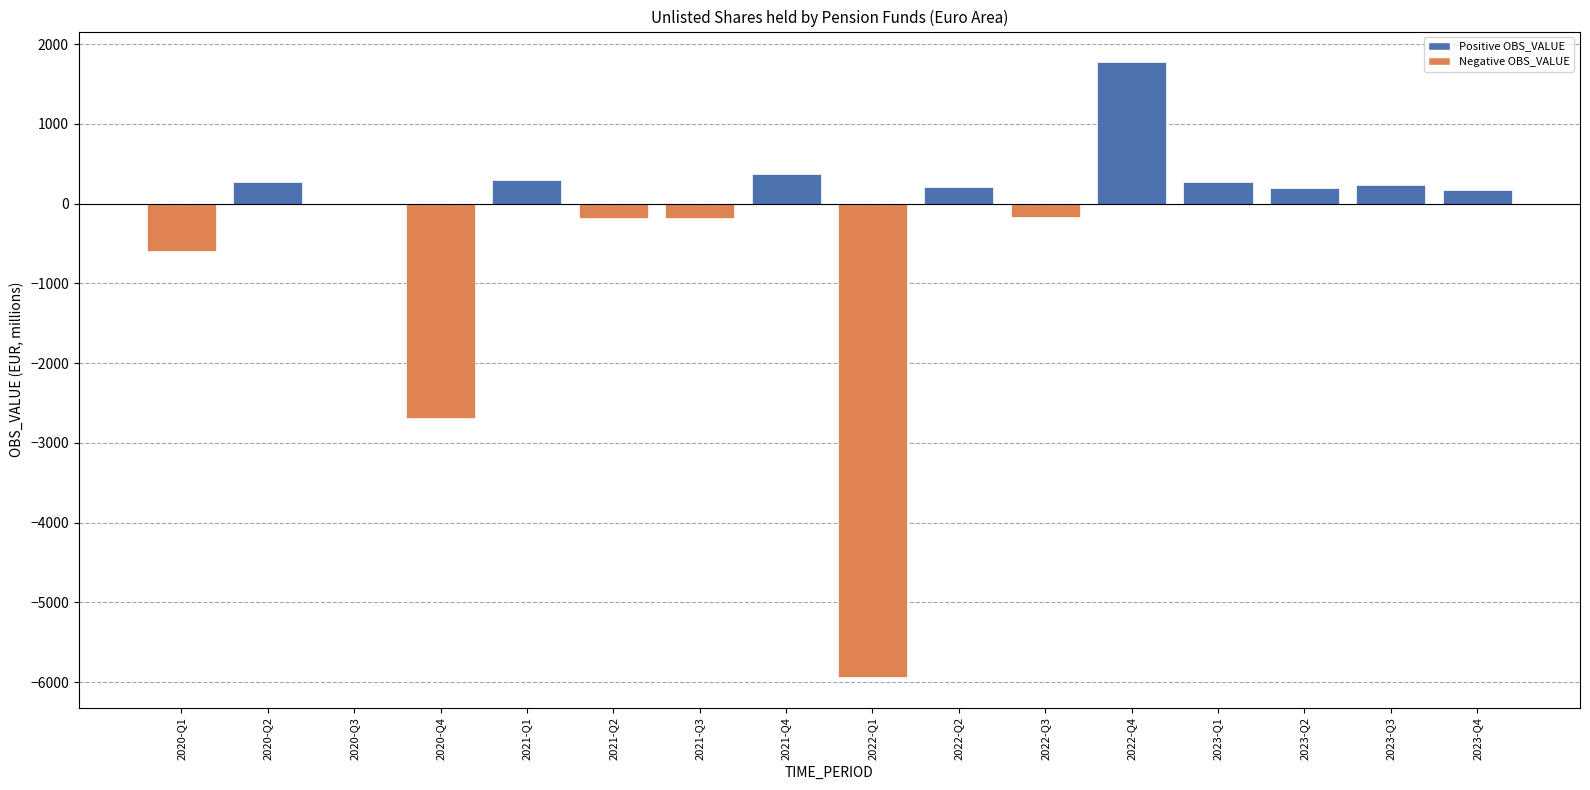

At which label is the value closest to -2080?

2020-Q4